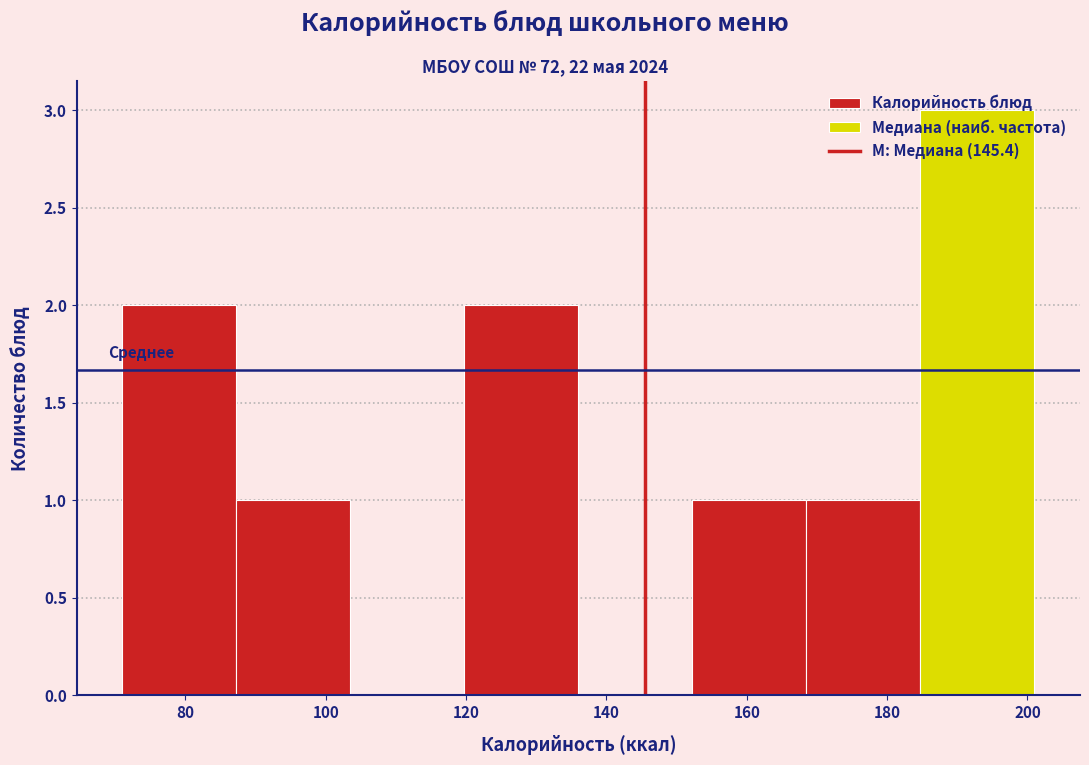

How tall is the bar that spans 168 to 184 on the x-axis? Neither the bar edges nor the heights are printed on the chart, so give them approximately, as read against the axes.

1